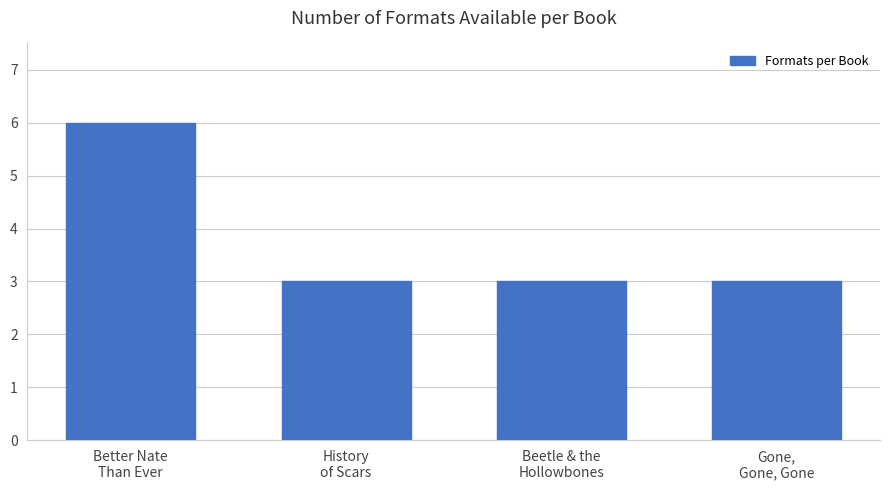

What is the average value?

4